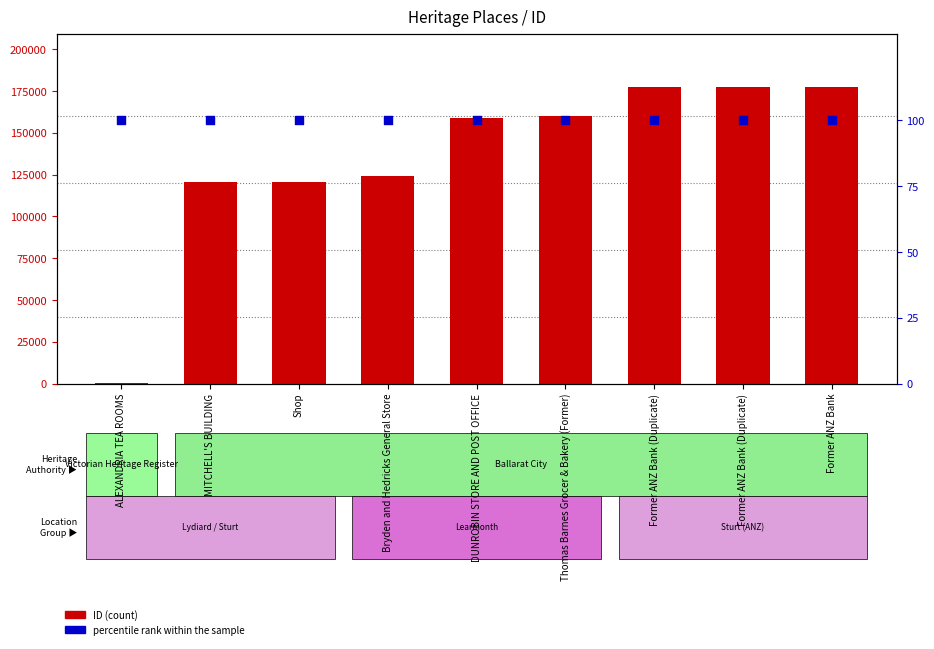

What are all the series names shown in the legend?

ID, percentile rank within the sample